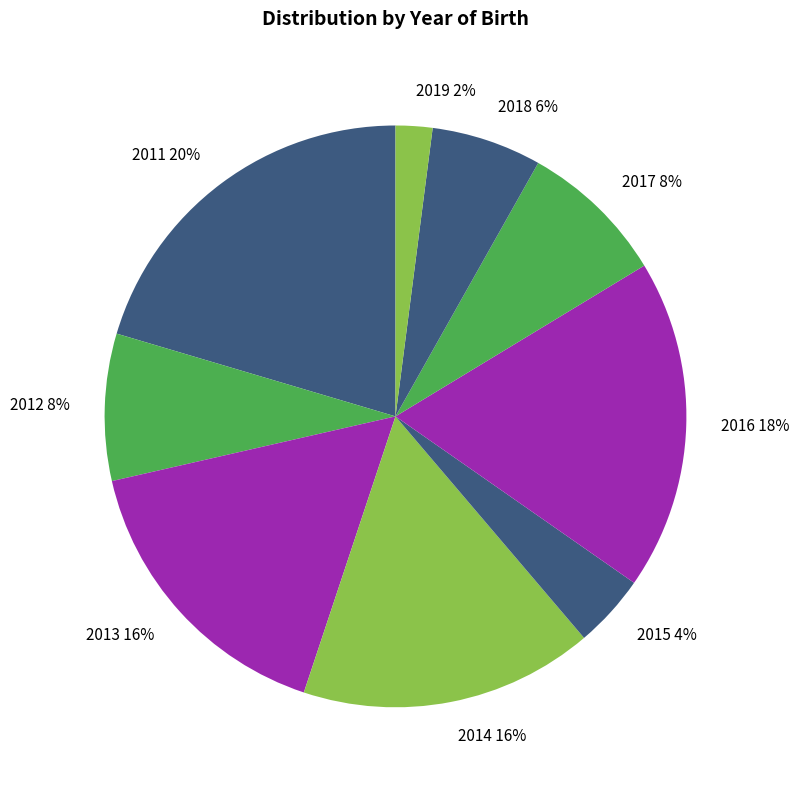

To the nearest percent, what is the difference between the 2012 and 2015 slice percentages?

4%